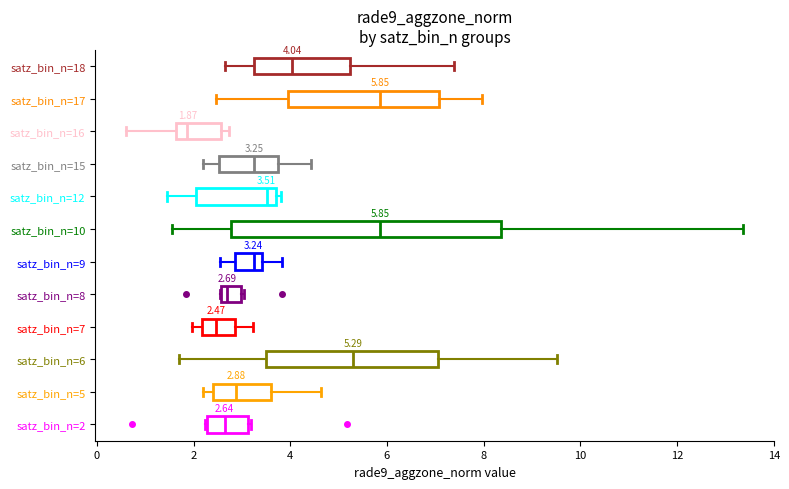

Which box's median line is the furthest to the left?

satz_bin_n=16